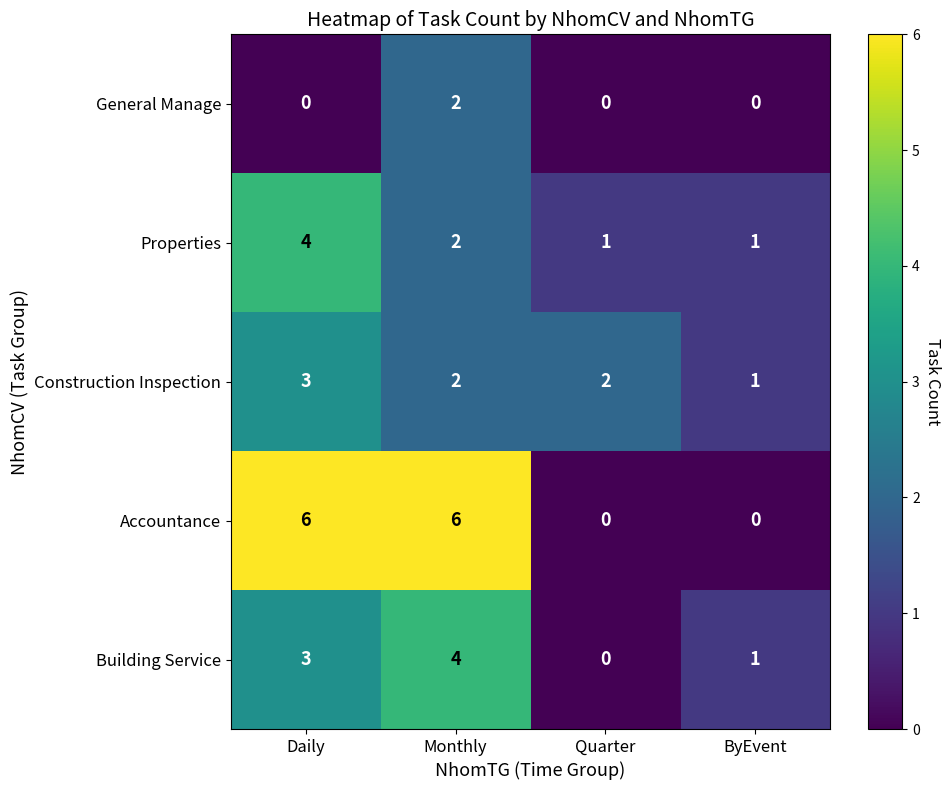

Read the Construction Inspection value at Daily.

3